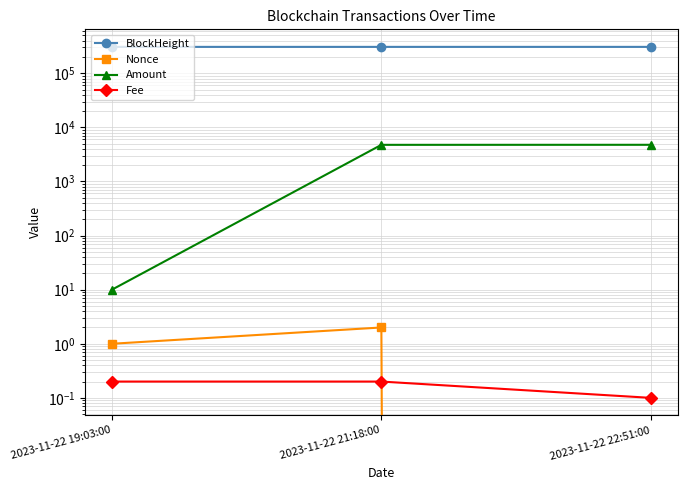

The Nonce series shows 1.3 at 2023-11-22 22:51:00. True or false?

False